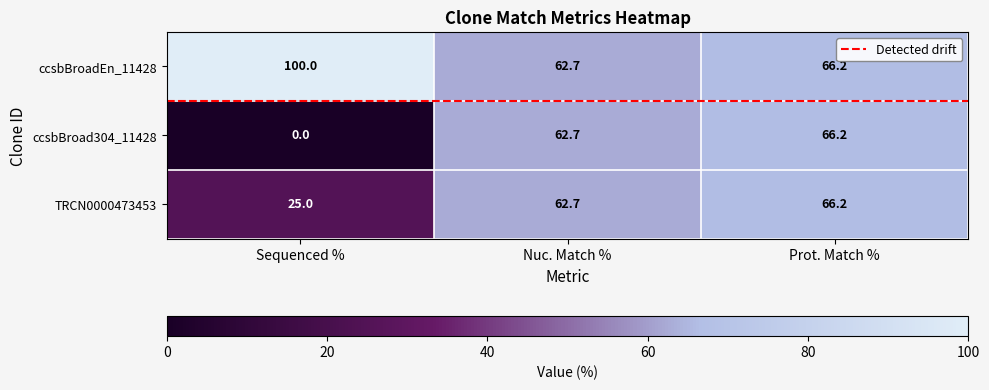

The value of ccsbBroad304_11428 at Sequenced % is 0.0. True or false?

True